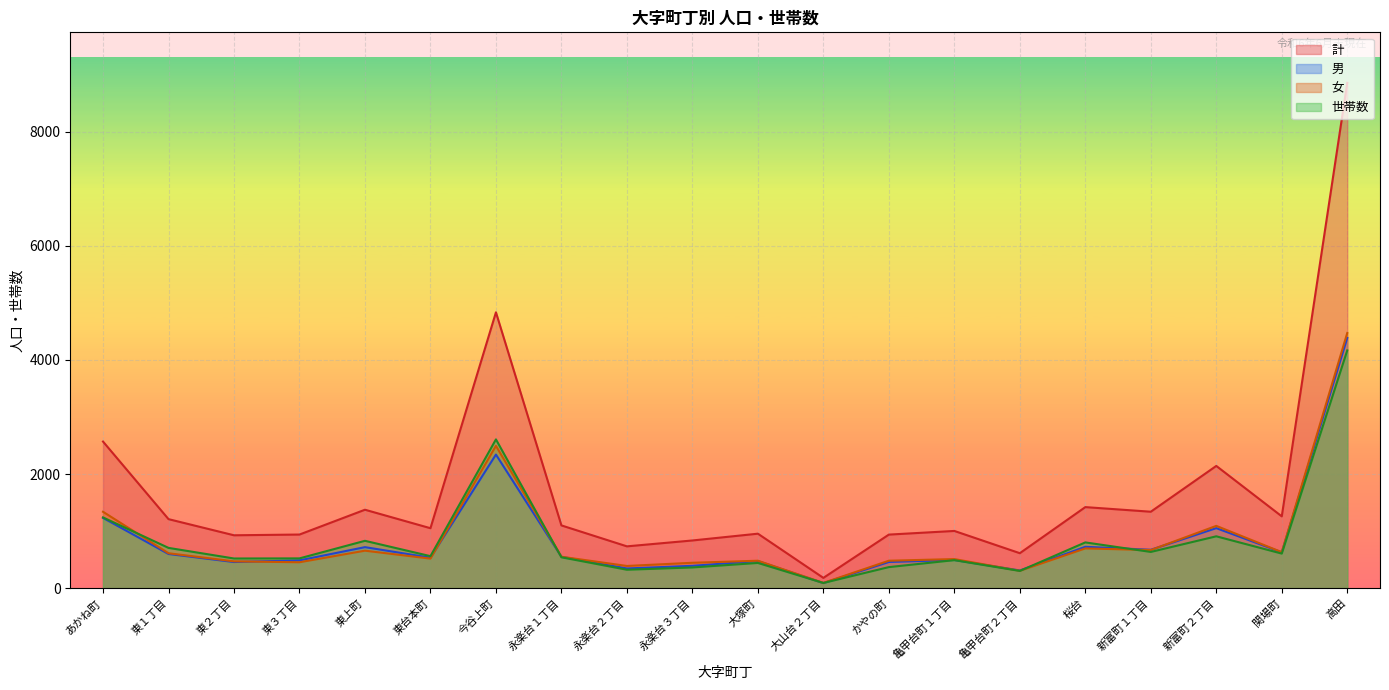

At how many categories does at least one series exceed 3893?

2